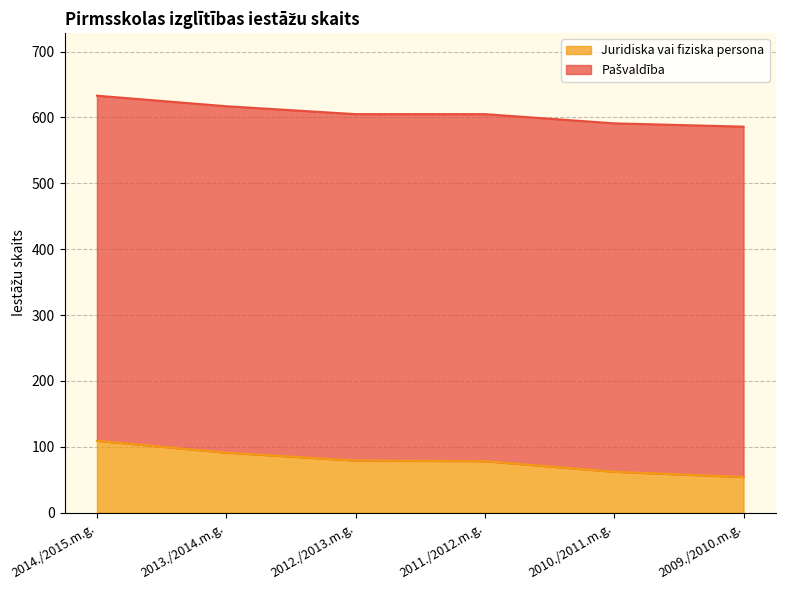

The chart shows a value of 124 at 2013./2014.m.g.. True or false?

False